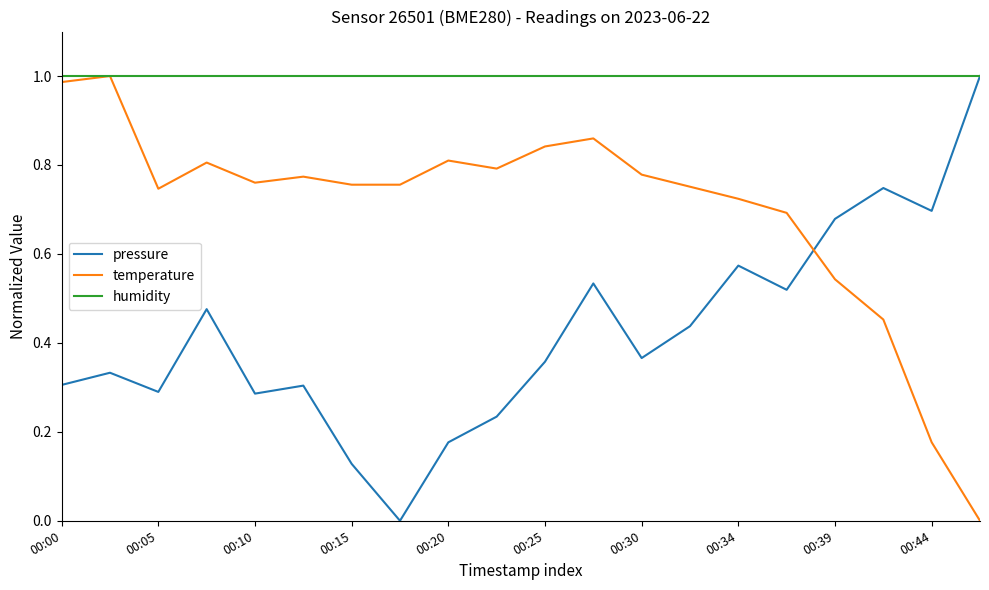

What is the sum of all humidity values?

20.0